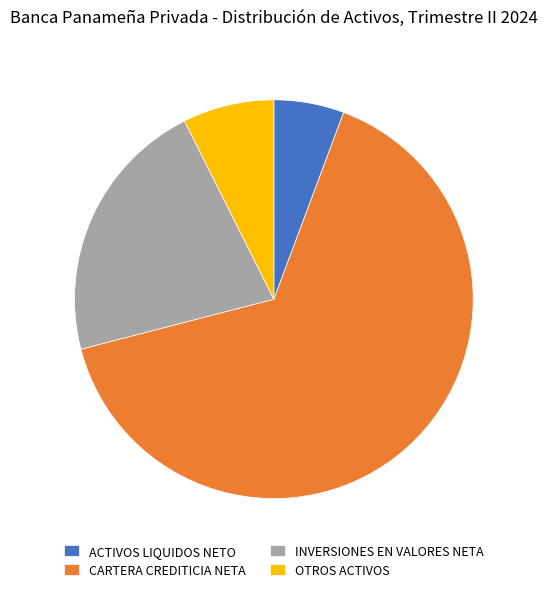

The OTROS ACTIVOS slice represents 7% of the pie. True or false?

True